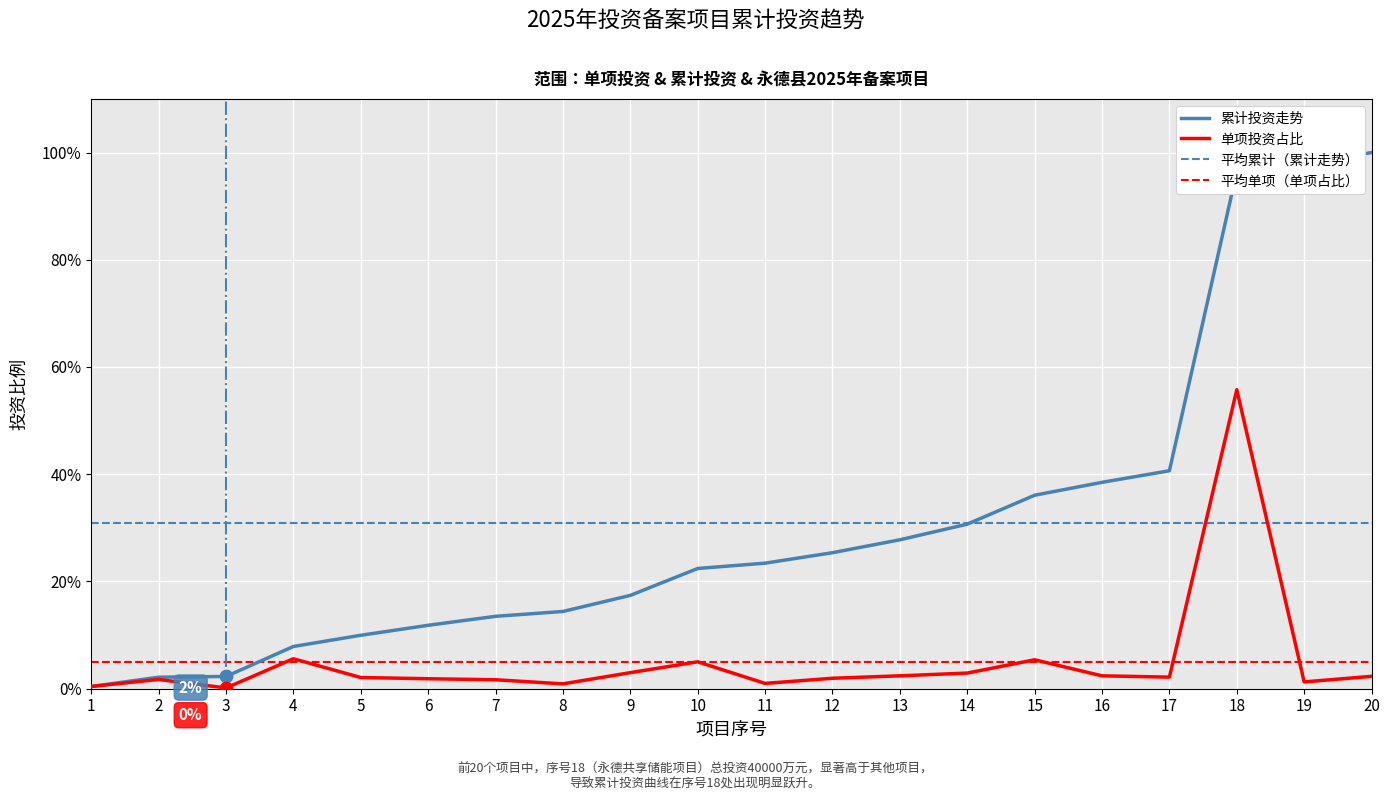

What is the change in value from 10 to 12?

-3.1